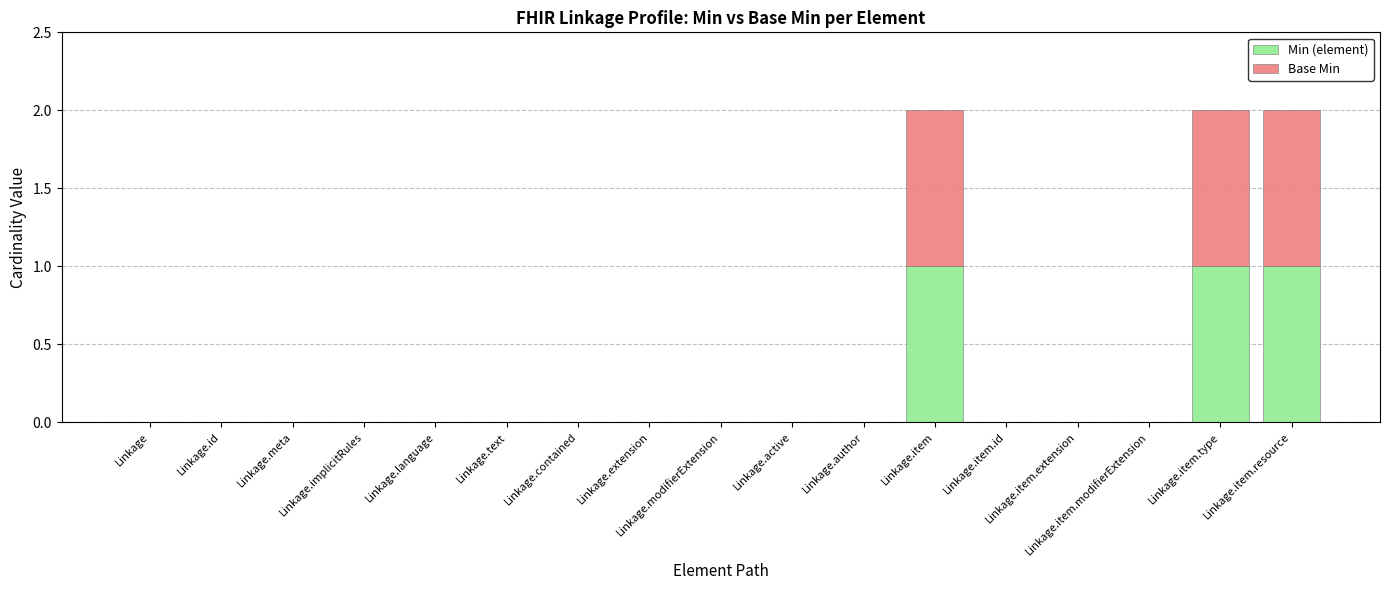

Is it true that Min (element) equals 2 at Linkage.item?

False